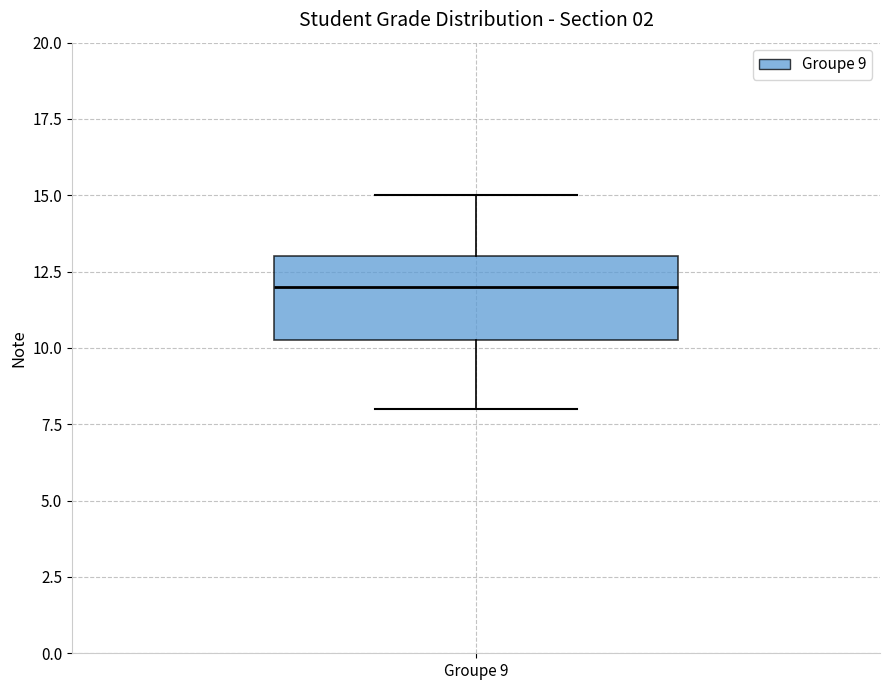

Where does the lower whisker of the box for Groupe 9 end on the y-axis? The values are not printed on the chart, so give them approximately, as read against the axis.

8.0